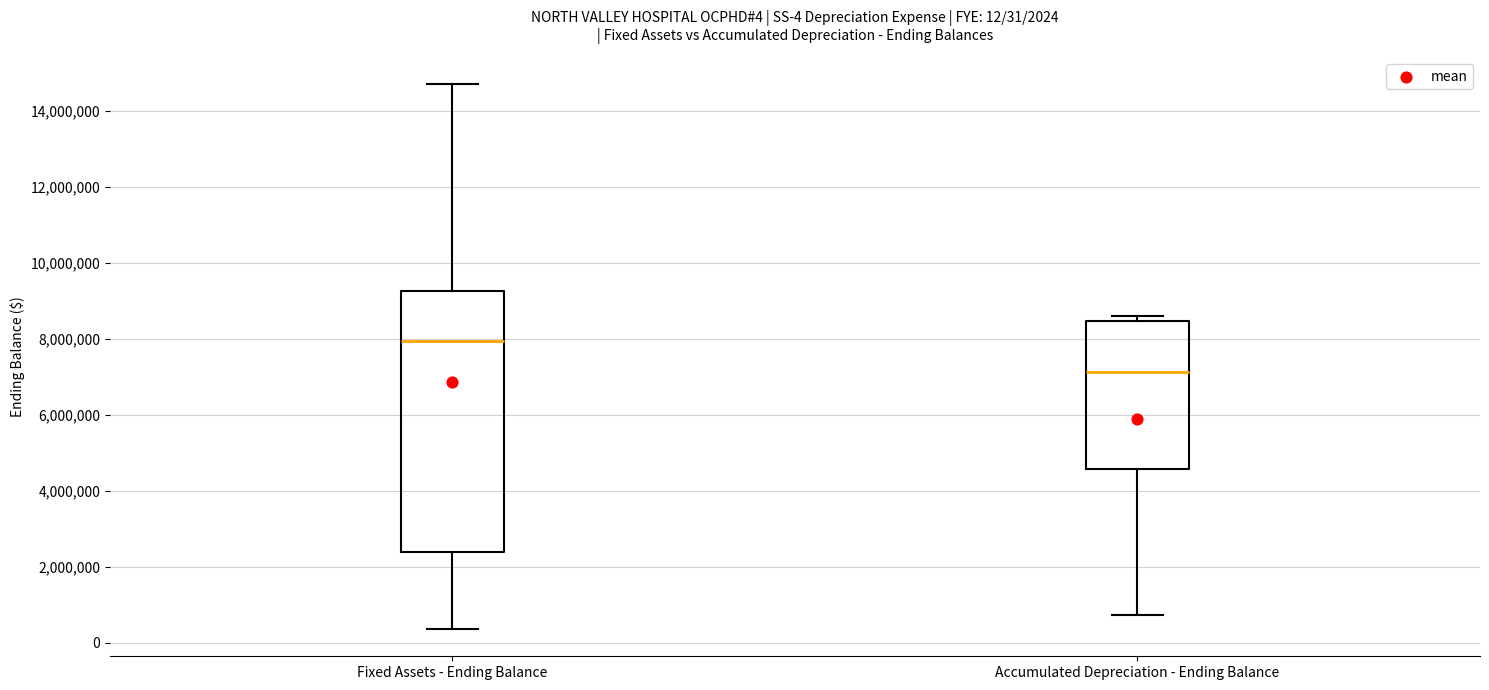

Comparing the boxes themselves (not the whiskers), which one is the tallest?

Fixed Assets - Ending Balance